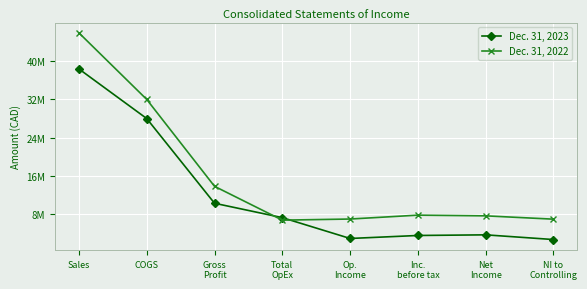

Does the chart have visible grid lines?

Yes